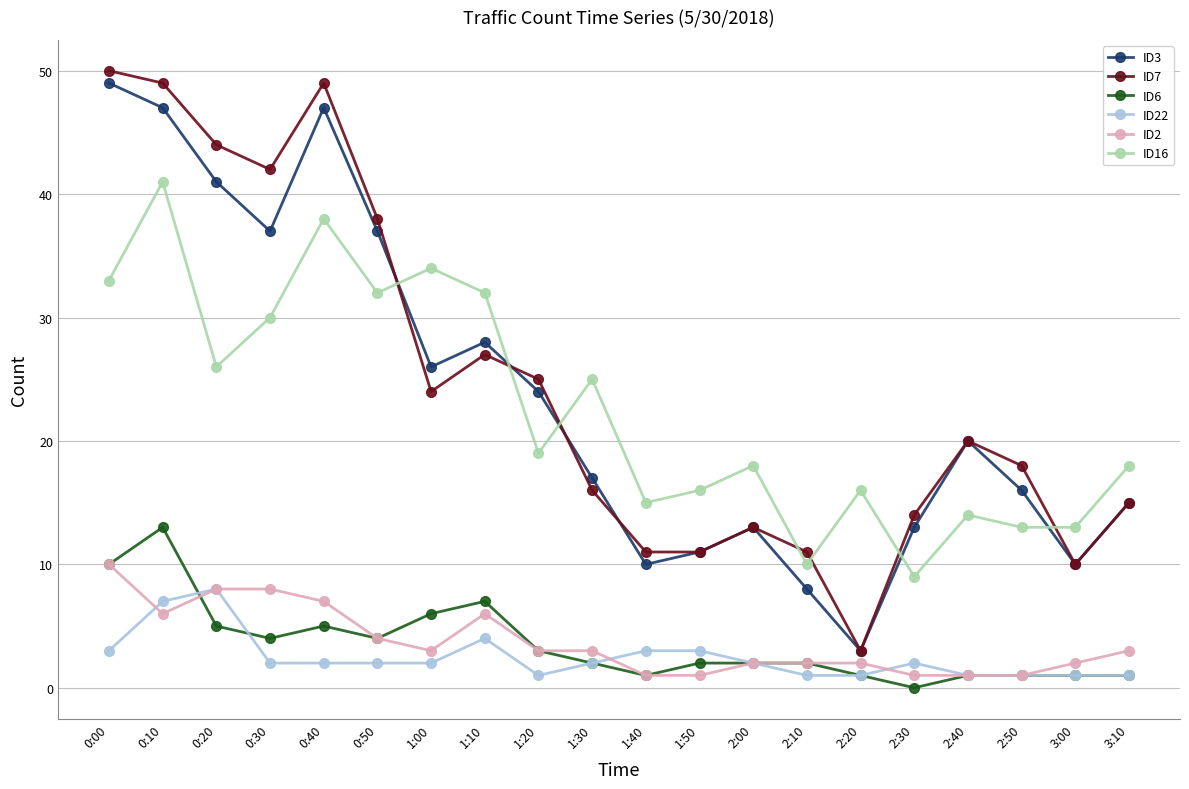

What is the difference between the second highest and minimum values in the ID22 series?

6